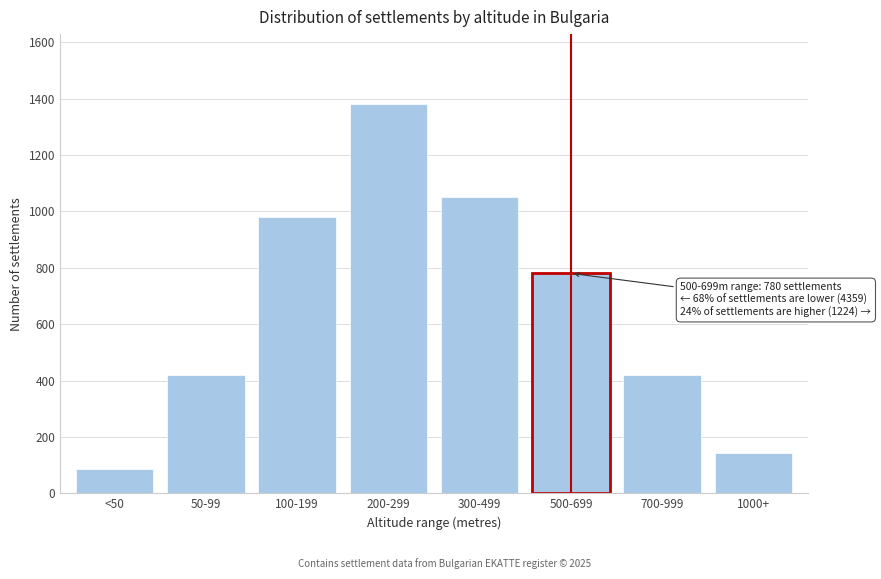

Reading left to right, extract all data points from this chart.

85	420	980	1380	1050	780	420	144